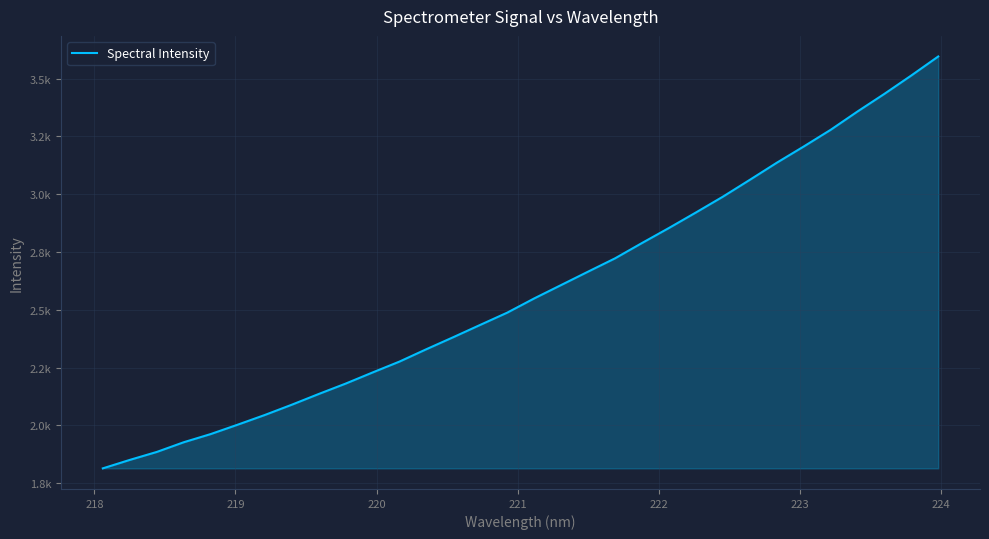

What is the value of the 32nd point from the left?

3595.4